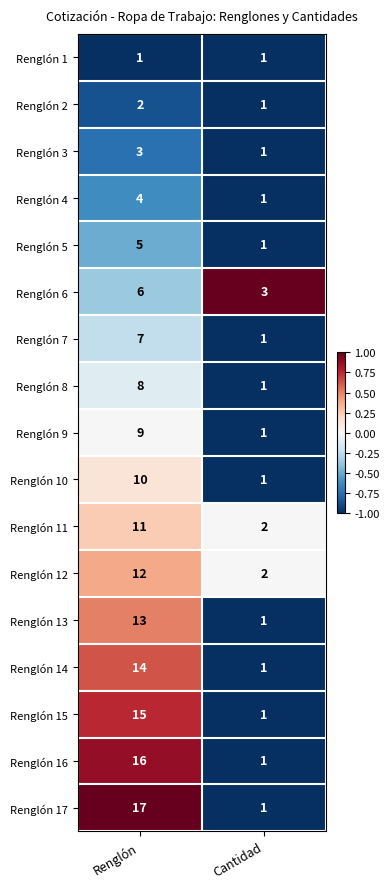

What is the difference between the maximum and minimum values in the Renglón 8 series?

7